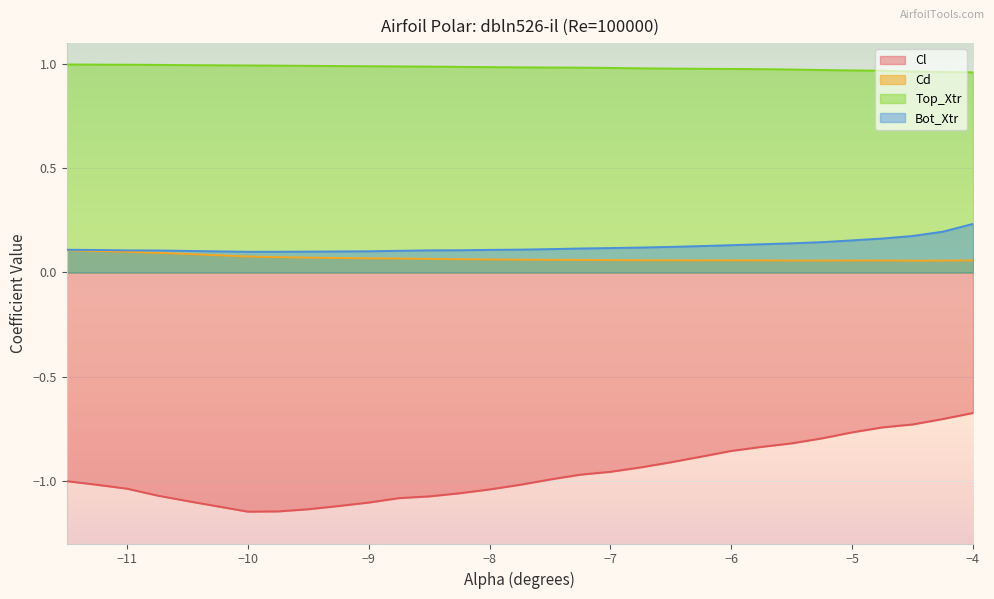

True or false: Top_Xtr and Cd cross at least once.

False